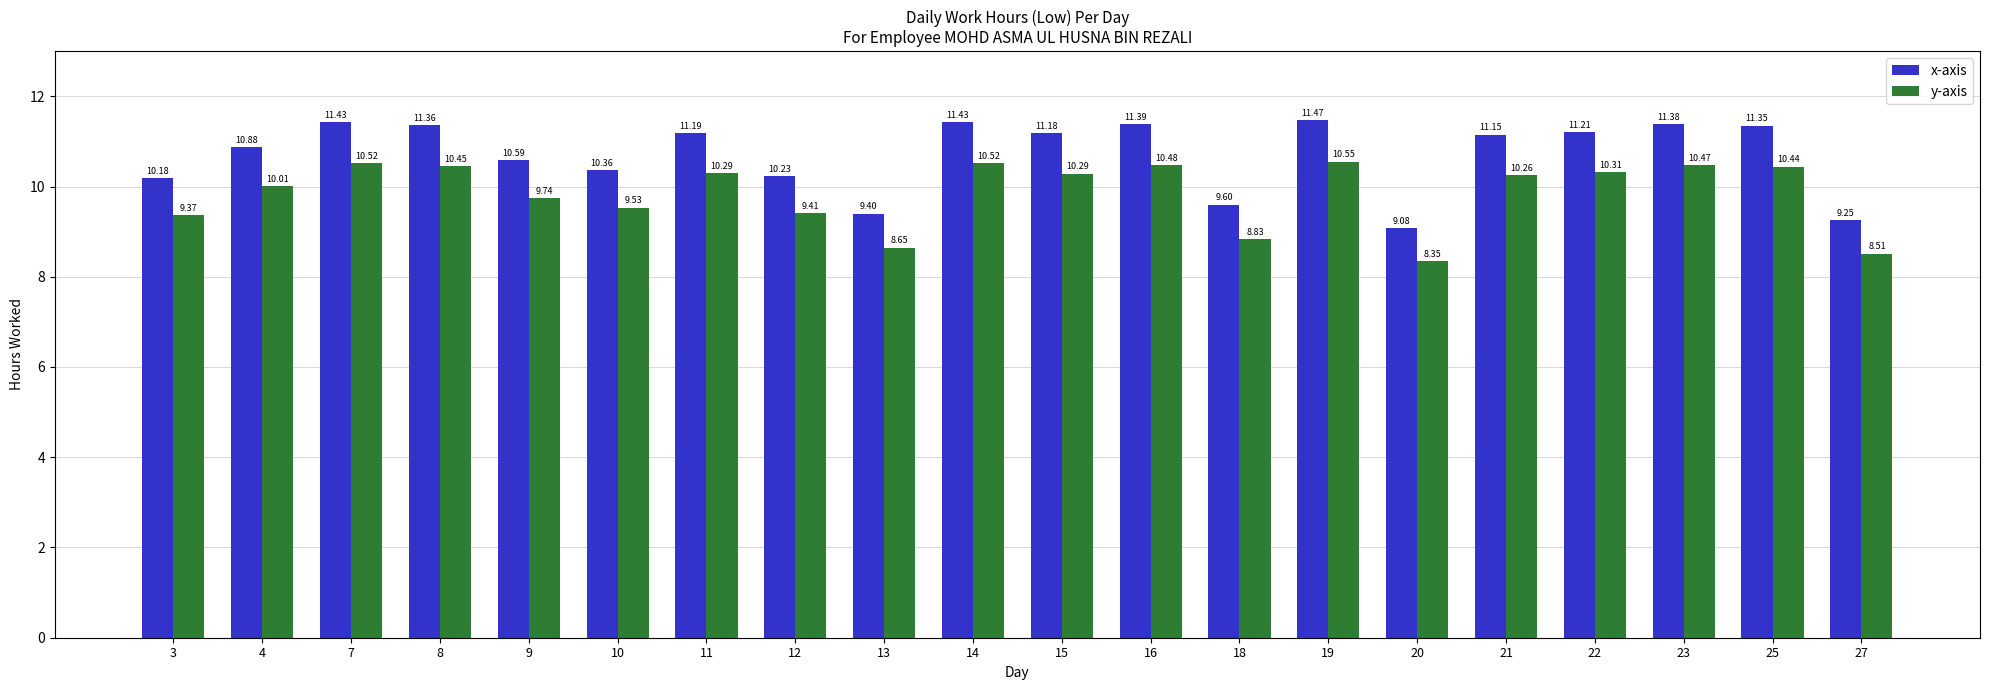

How many data points in x-axis are less than 11?

9